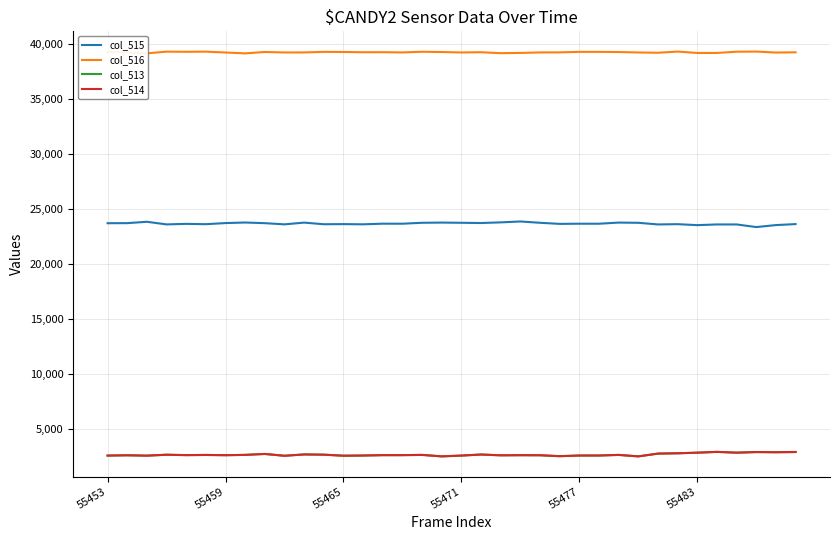

What is the maximum value shown in the chart?

39283